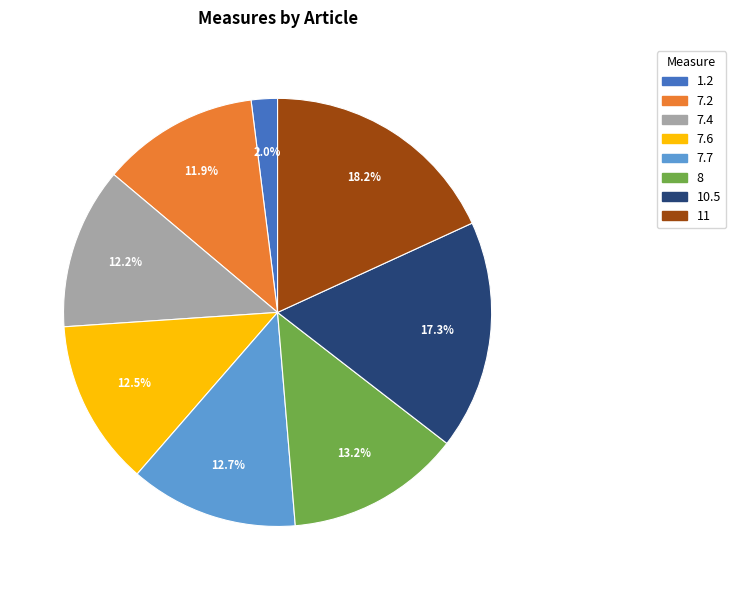

Is there a majority slice in this chart?

No